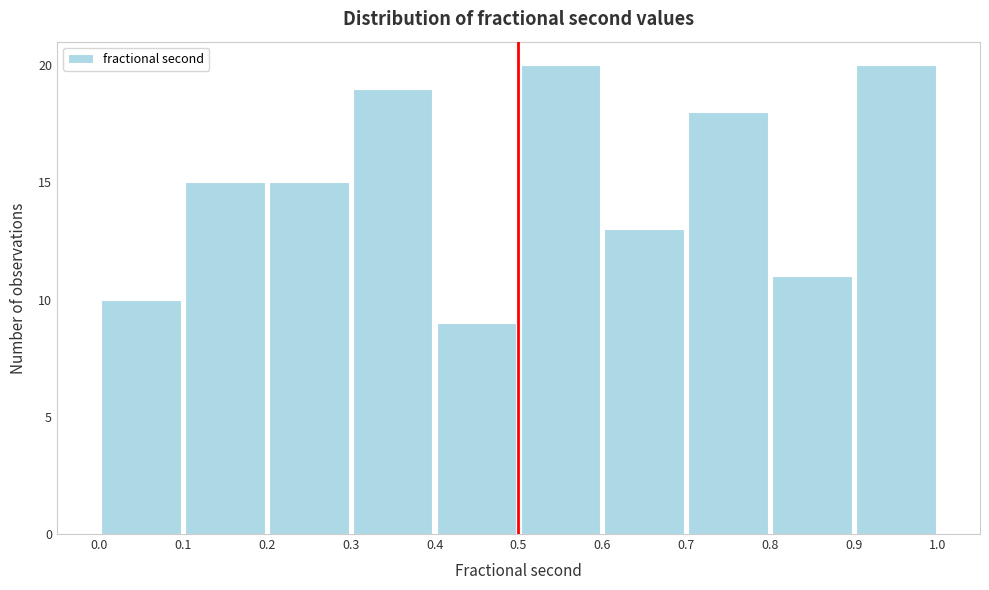

Reading left to right, list every bar in this chart as the range it spans on the x-axis followed by its height. The values are not printed on the chart, so give them approximately, as read against the axis.

0.0 to 0.1: 10
0.1 to 0.2: 15
0.2 to 0.3: 15
0.3 to 0.4: 19
0.4 to 0.5: 9
0.5 to 0.6: 20
0.6 to 0.7: 13
0.7 to 0.8: 18
0.8 to 0.9: 11
0.9 to 1.0: 20